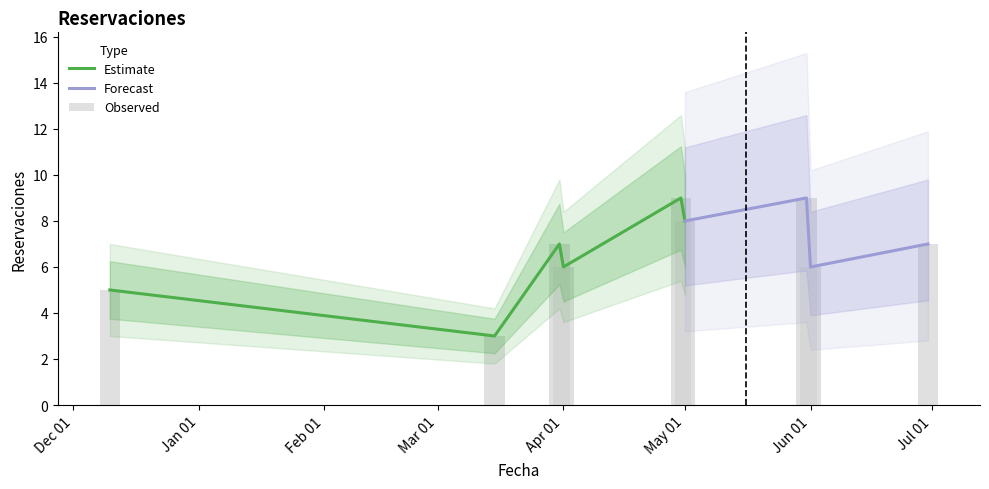

What is the ratio of the value at 2021-12-10 to the value at 2022-06-30?

0.7